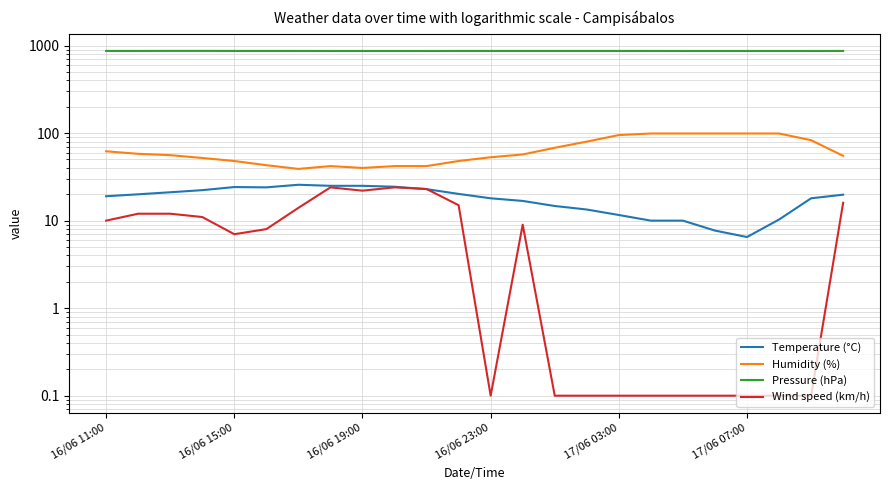

Rank the series by their maximum value, from lowest to highest.

Wind speed (km/h), Temperature (°C), Humidity (%), Pressure (hPa)